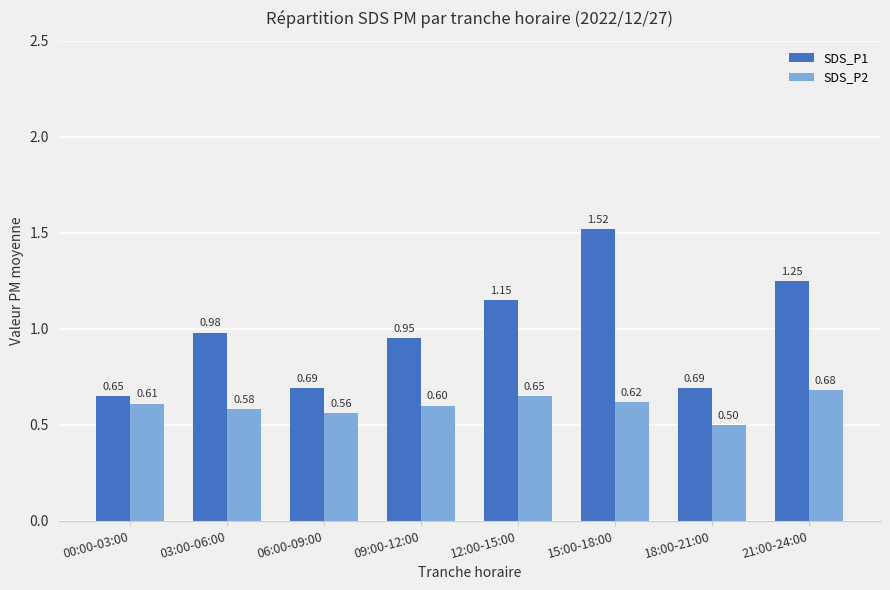

What are all the series names shown in the legend?

SDS_P1, SDS_P2